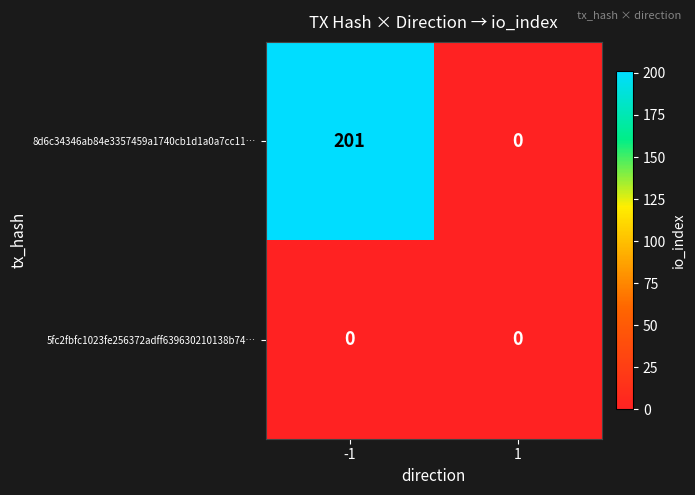

Rank the series by their maximum value, from lowest to highest.

5fc2fbfc1023fe256372adff639630210138b74…, 8d6c34346ab84e3357459a1740cb1d1a0a7cc11…